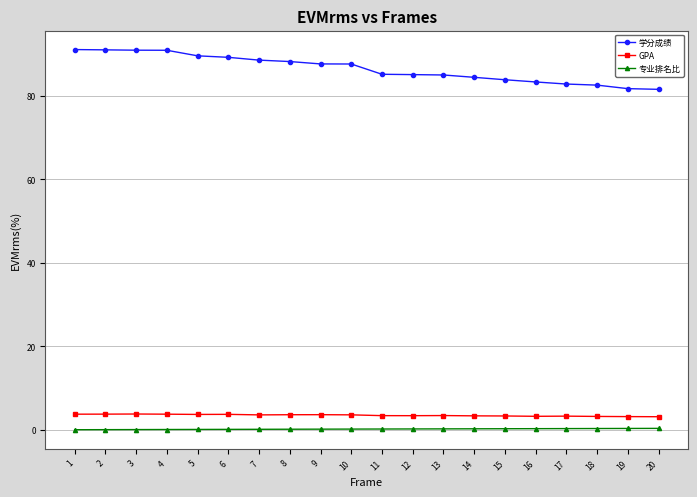

What is the difference between the maximum and second lowest values in the 学分成绩 series?

9.4